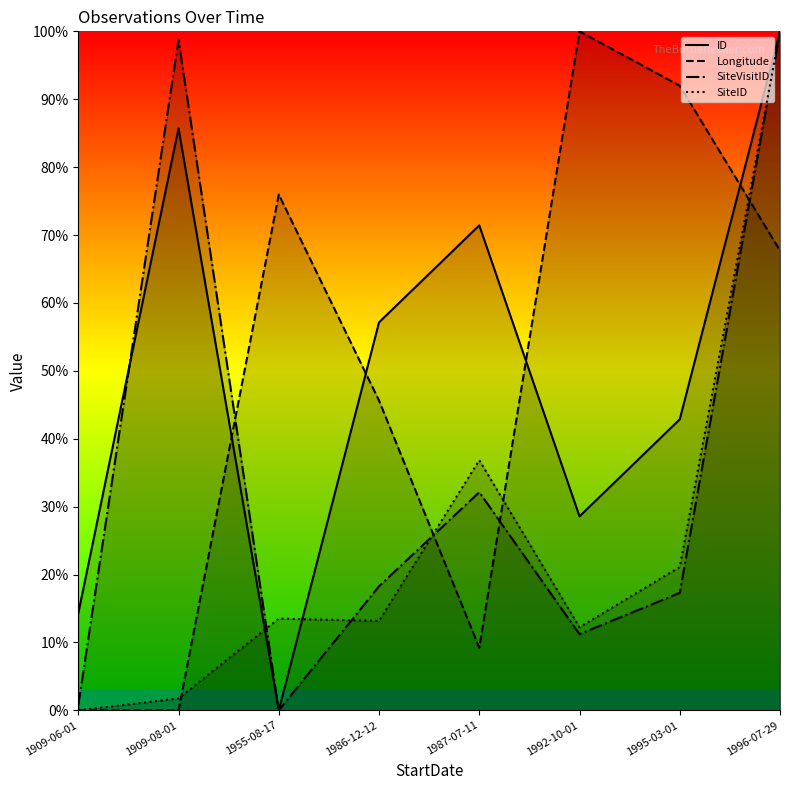

List the series in order of their peak value, highest first.

ID, Longitude, SiteVisitID, SiteID